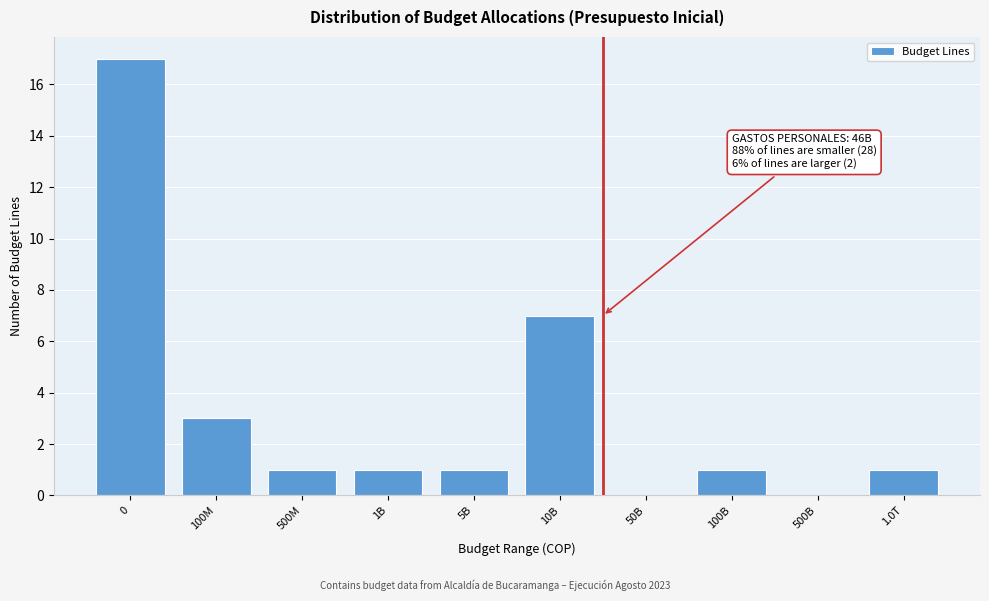

Reading left to right, transcribe all the data shown in this chart.

0=17	100M=3	500M=1	1B=1	5B=1	10B=7	50B=0	100B=1	500B=0	1.0T=1